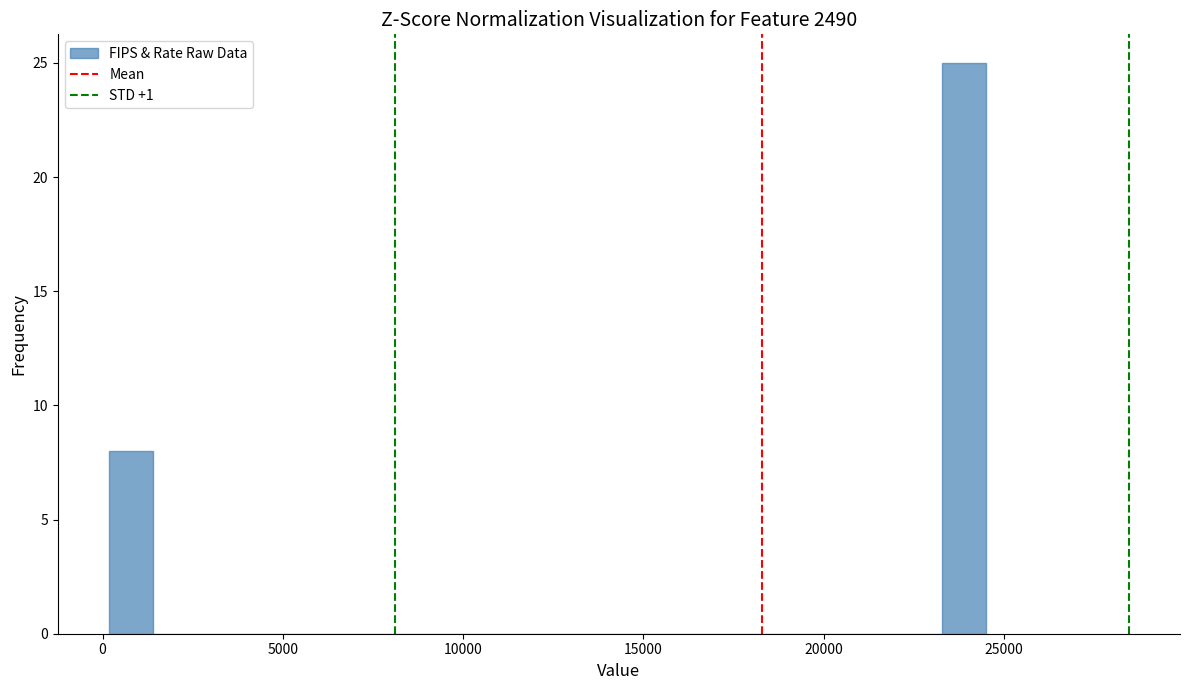

Read against the x-axis, roughly where is the centre of the tallest bar?

24000